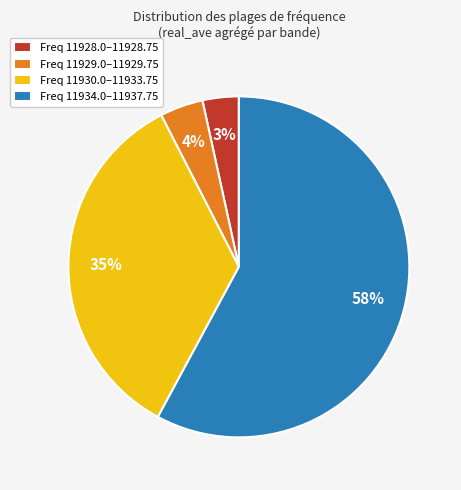

How many slices are in this pie chart?

4